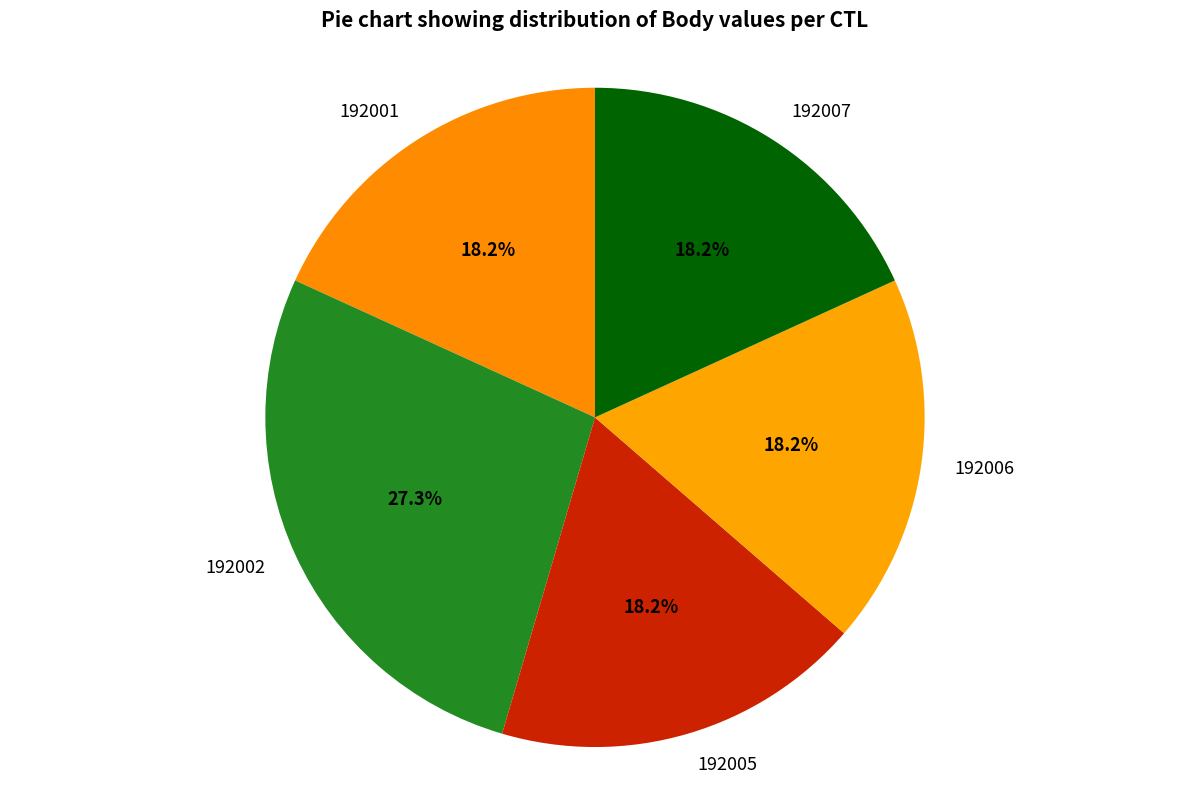

To the nearest percent, what is the difference between the largest and smallest slice percentages?

9%